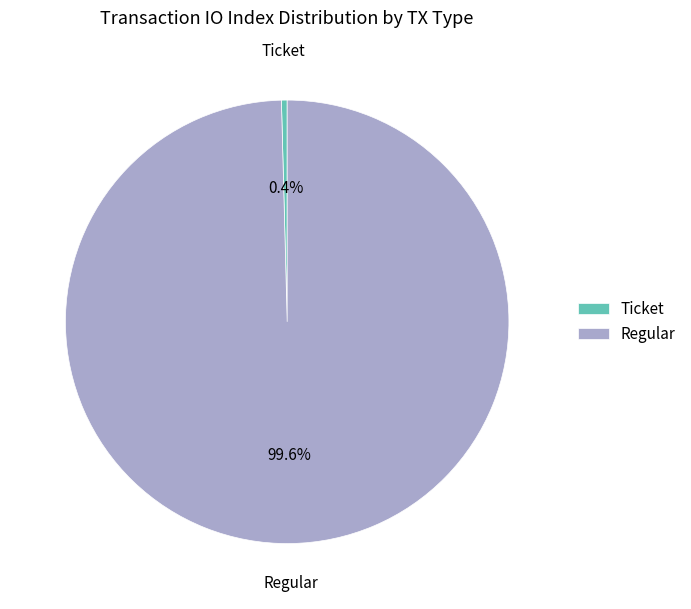

What is the majority slice?

Regular